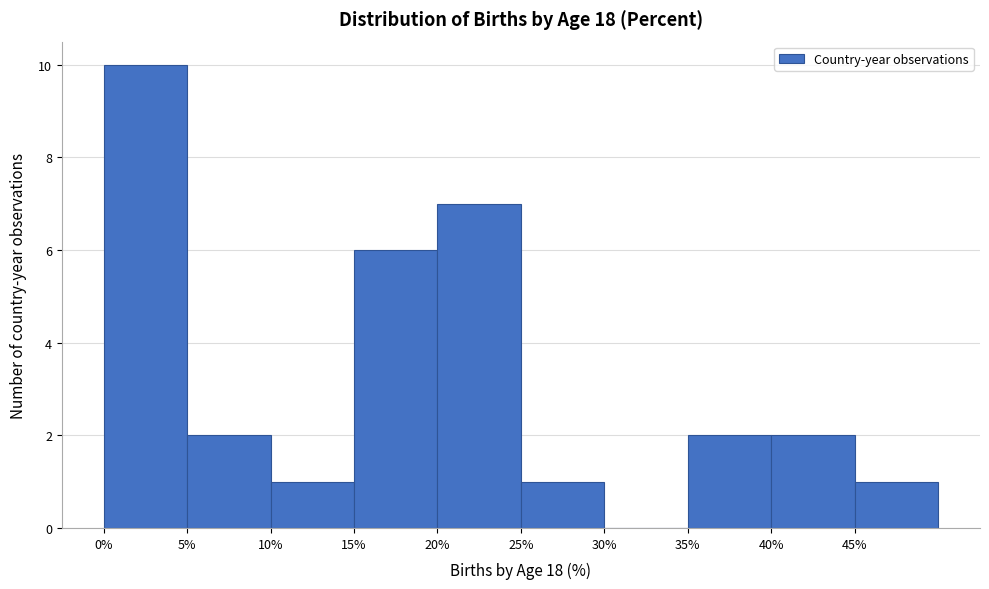

Which range on the x-axis has the tallest bar?

0 to 5